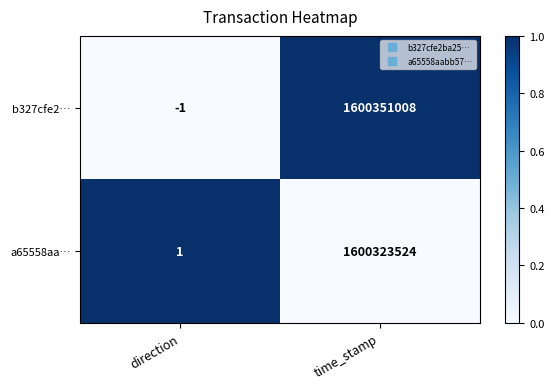

At how many categories does at least one series exceed 0?

2